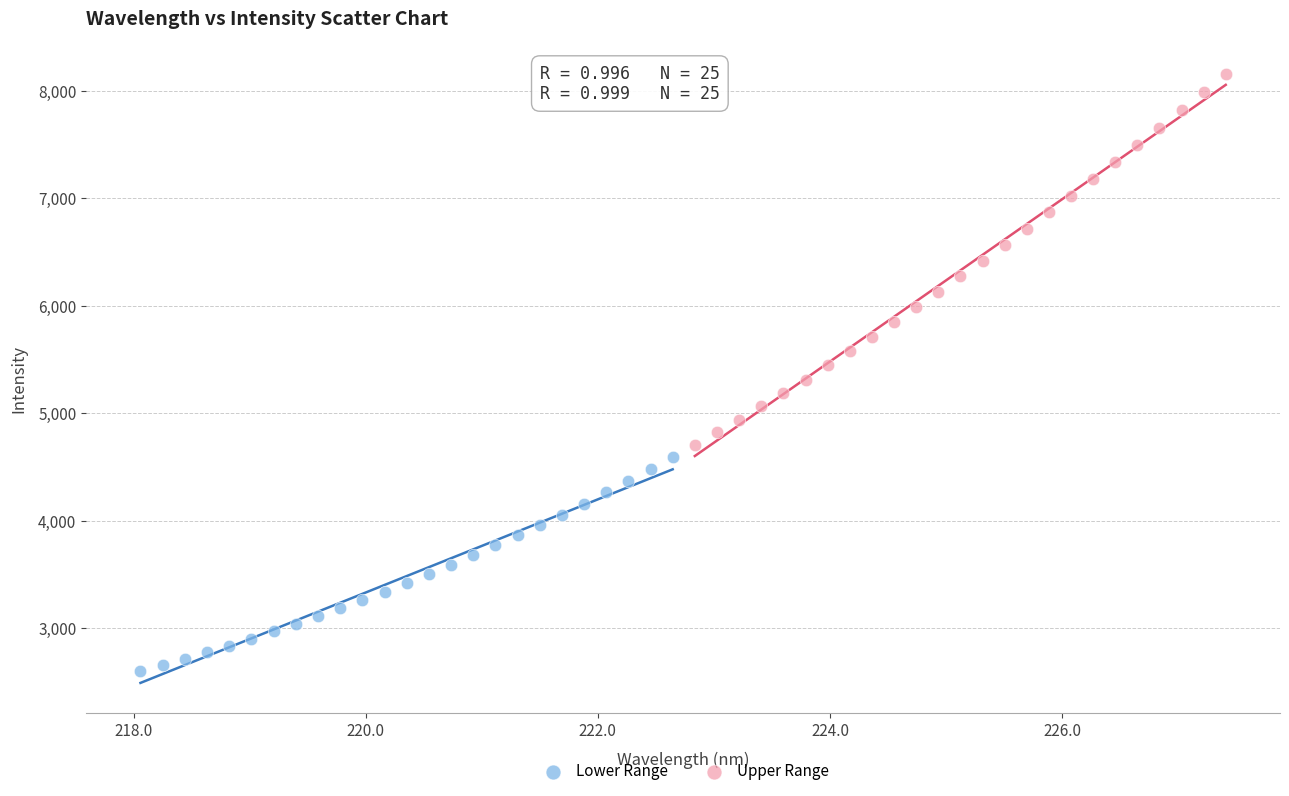

Which series reaches the minimum Y coordinate?

Lower Range